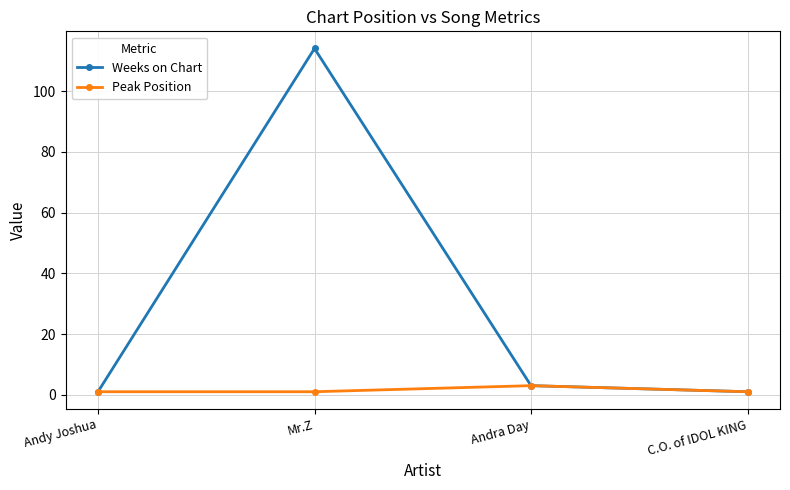

At how many categories does at least one series exceed 15?

1